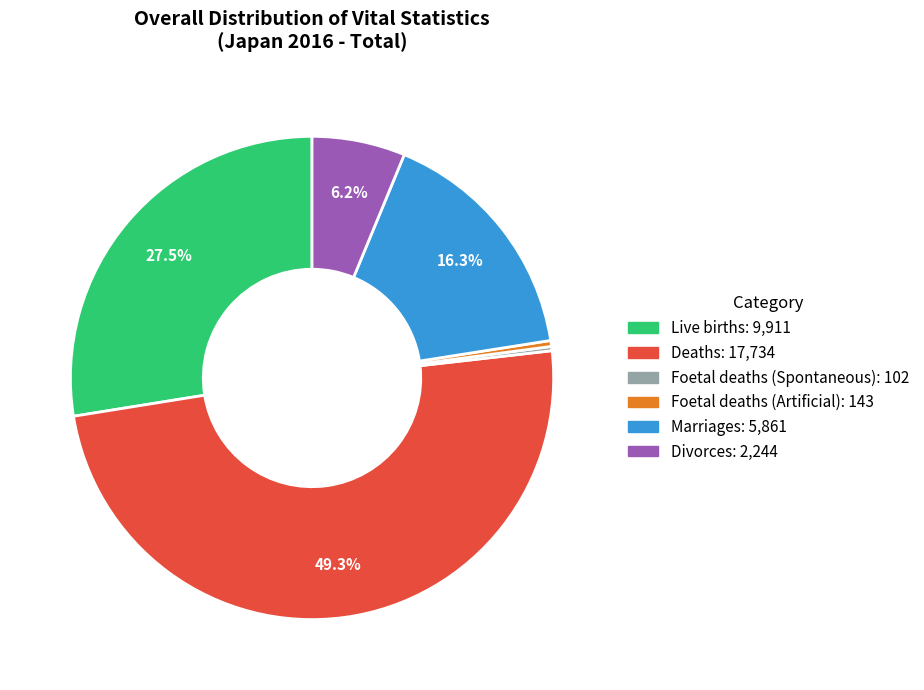

True or false: Marriages accounts for 16% of the total.

True